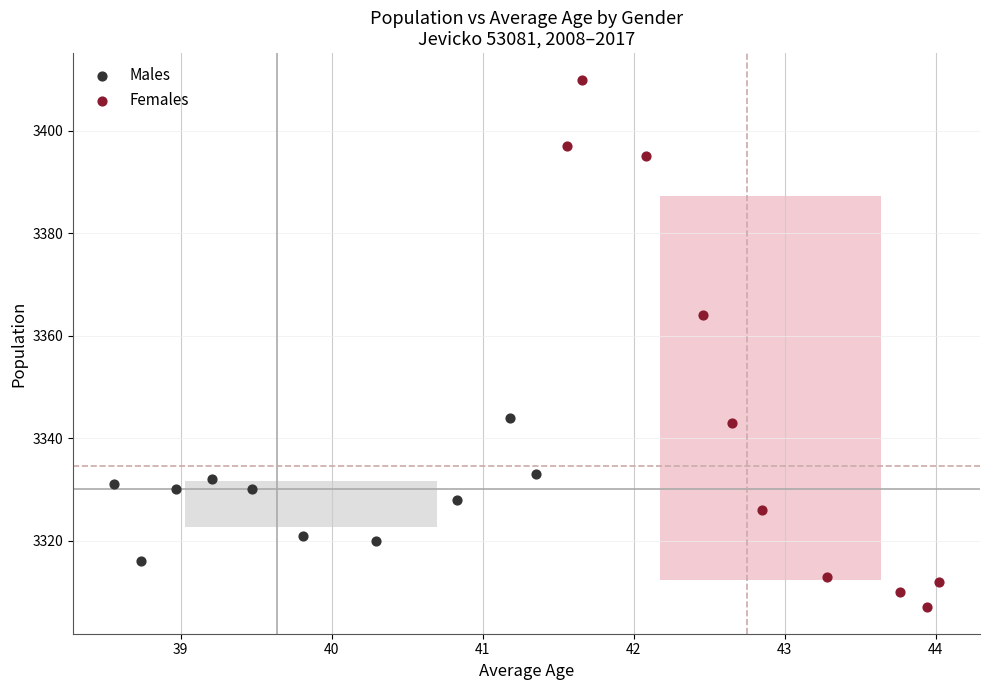

Which series reaches the minimum Y coordinate?

Females